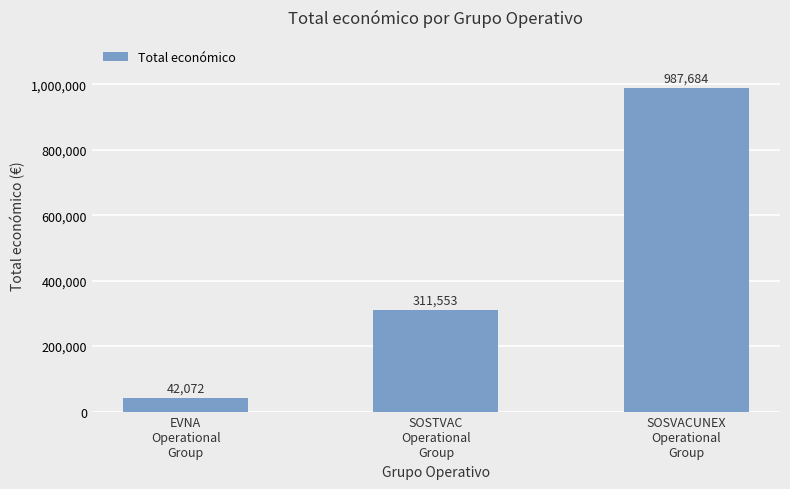

What is the difference between the maximum and second lowest values?

676131